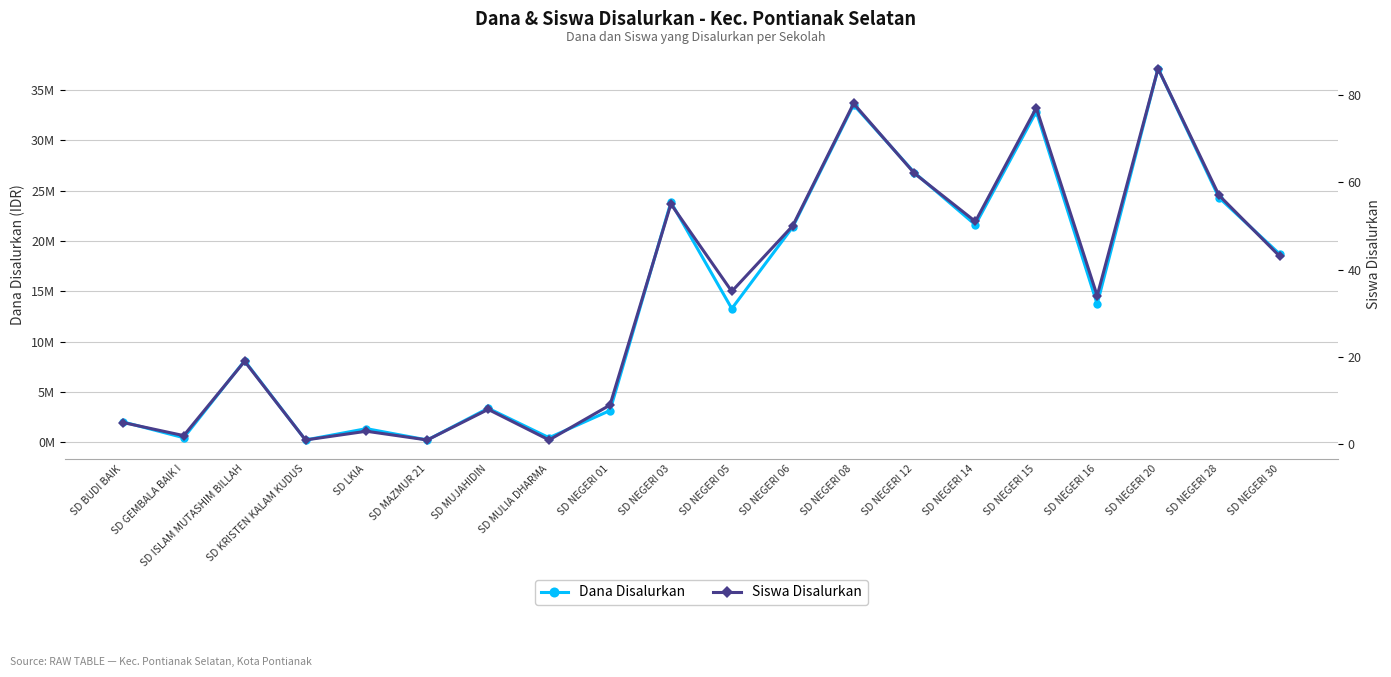

What is the label of the 10th point from the right?

SD NEGERI 05